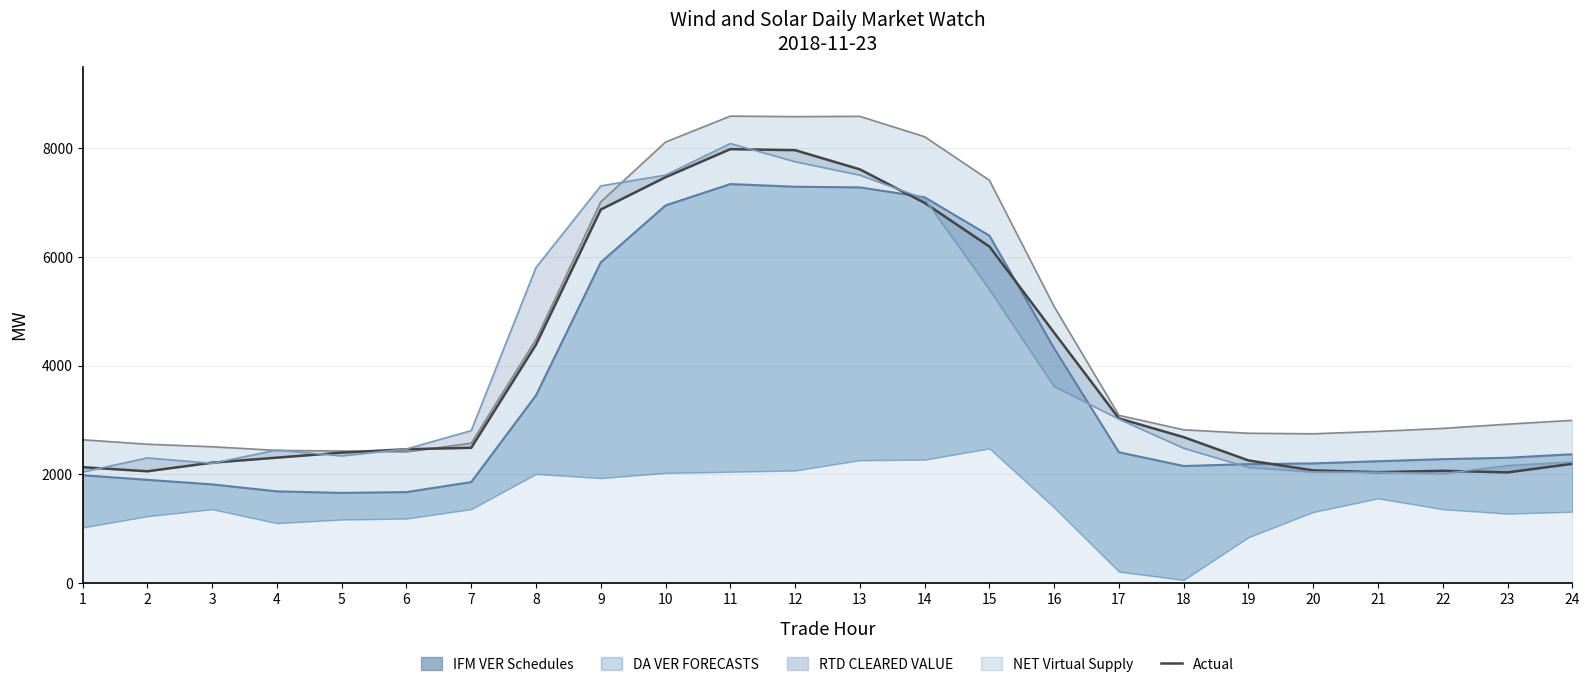

Reading left to right, extract all data points from this chart.

1=2130.3	2=2055.1	3=2213.4	4=2305.8	5=2397.8	6=2460.3	7=2487.1	8=4385.7	9=6870.2	10=7465.0	11=7981.1	12=7962.2	13=7609.6	14=6992.4	15=6190.2	16=4604.4	17=3027.6	18=2682.9	19=2254.4	20=2071.3	21=2038.7	22=2063.8	23=2034.4	24=2192.1